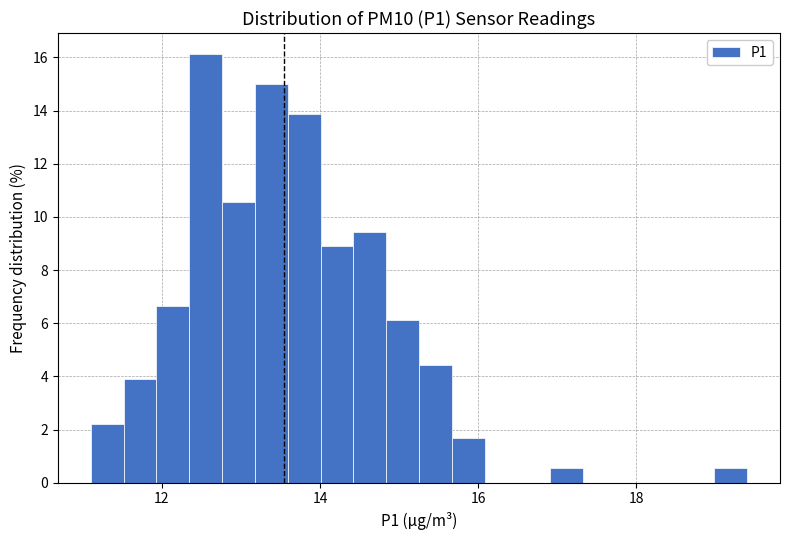

Read against the x-axis, roughly where is the centre of the tallest bar?

12.6